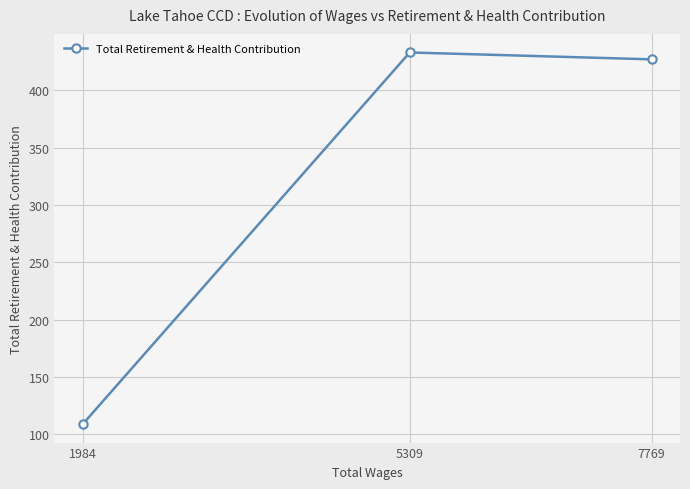

What is the smallest value displayed?

109